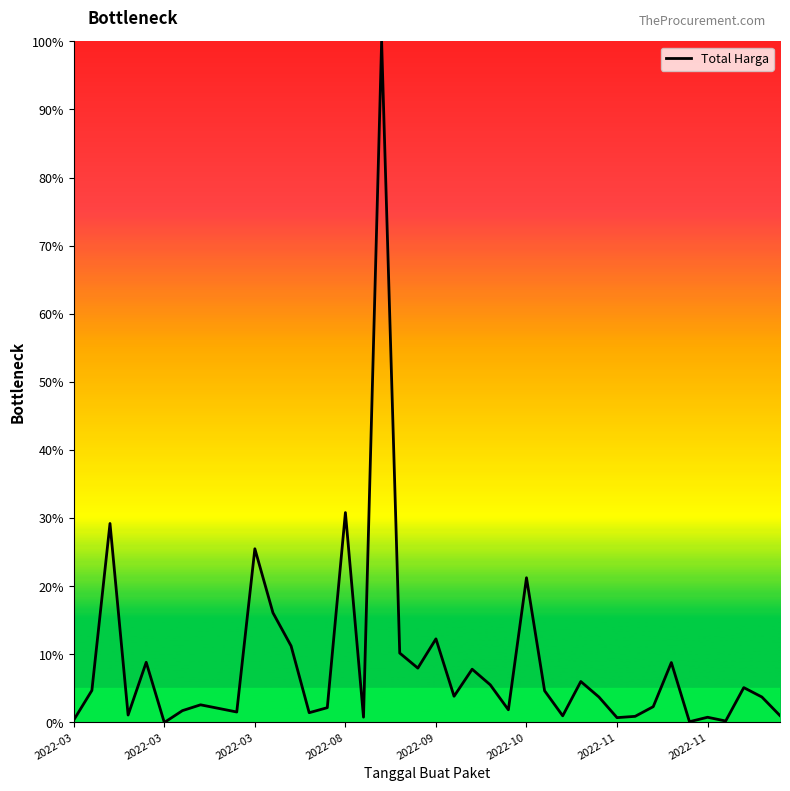

What is the greatest value displayed?

100.0